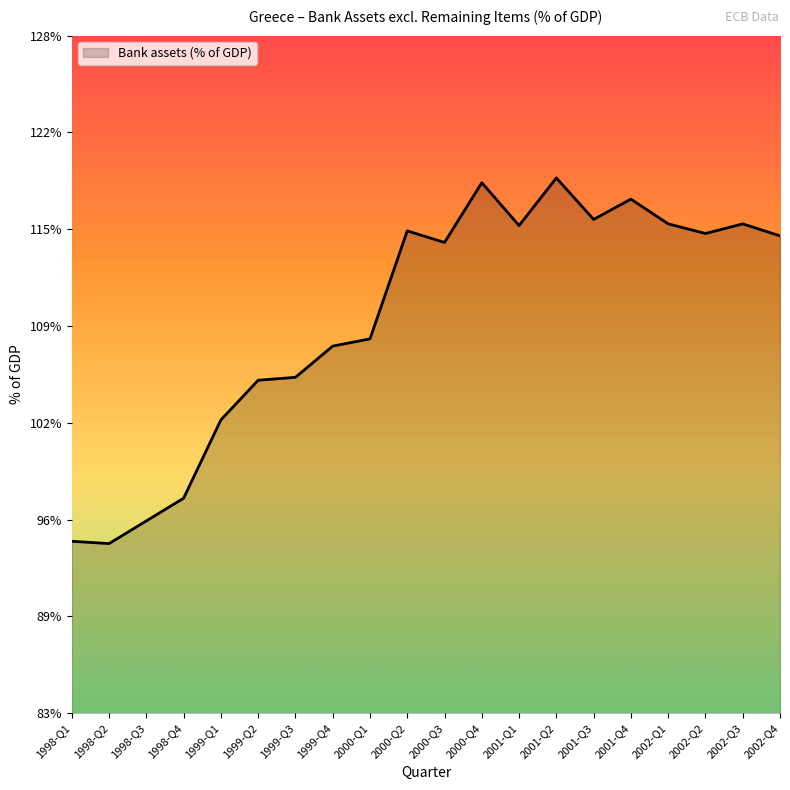

What is the difference between the maximum and second lowest values?

24.2